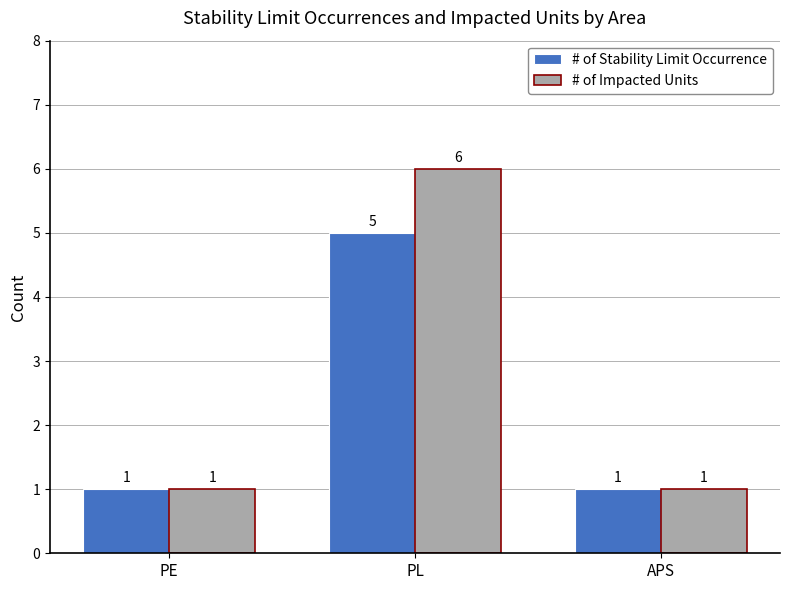

What is the minimum value shown in the chart?

1